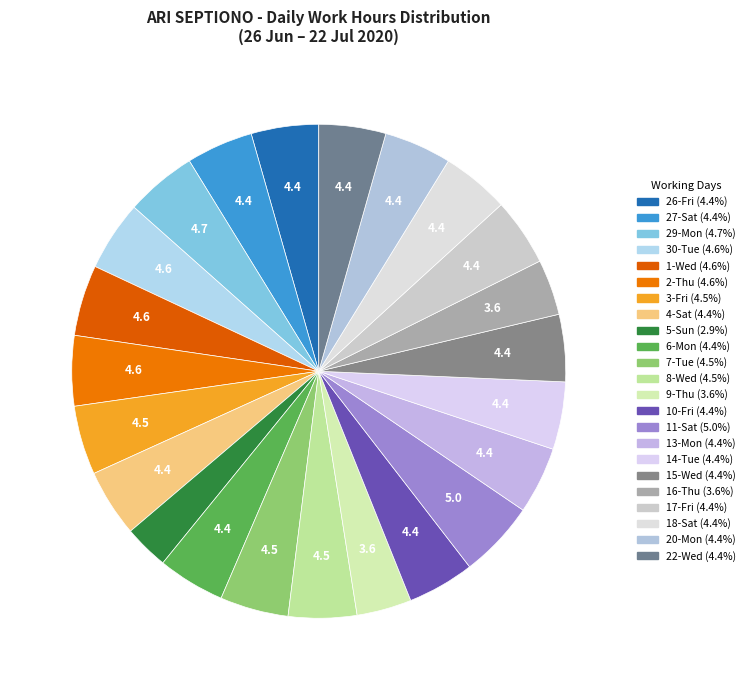

How many slices are in this pie chart?

23